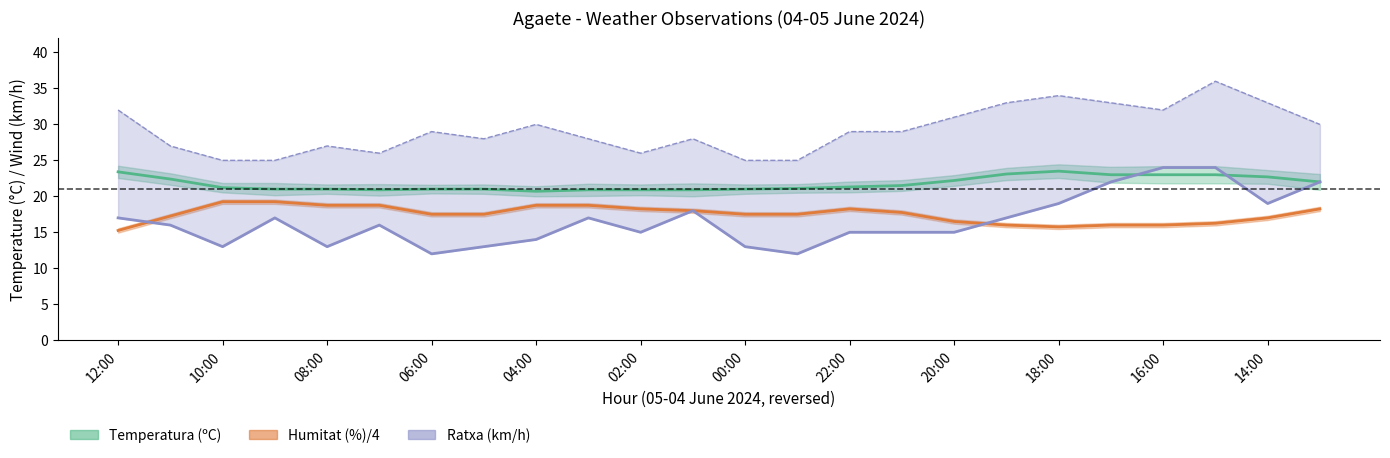

Which series has the largest total across all categories?

Ratxa (km/h)